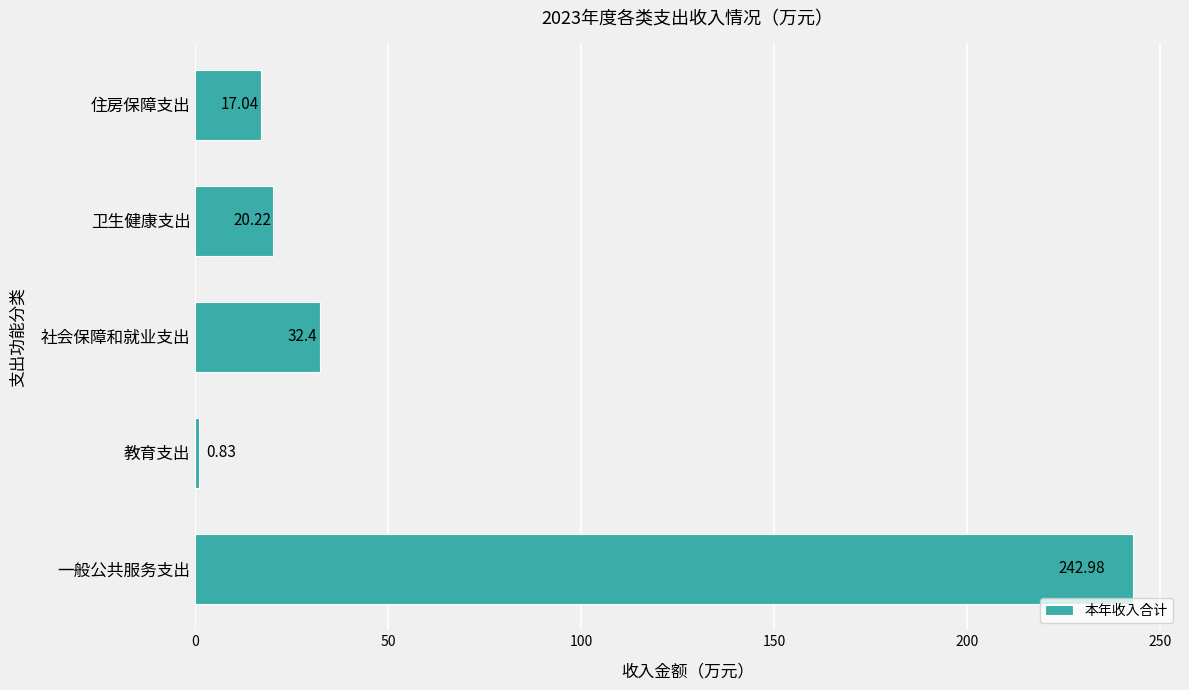

How many distinct data groups are displayed?

1